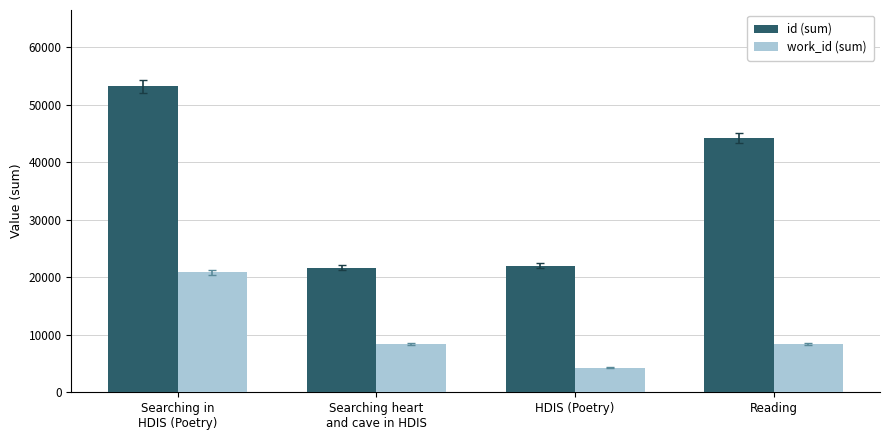

How many series are shown in this chart?

2